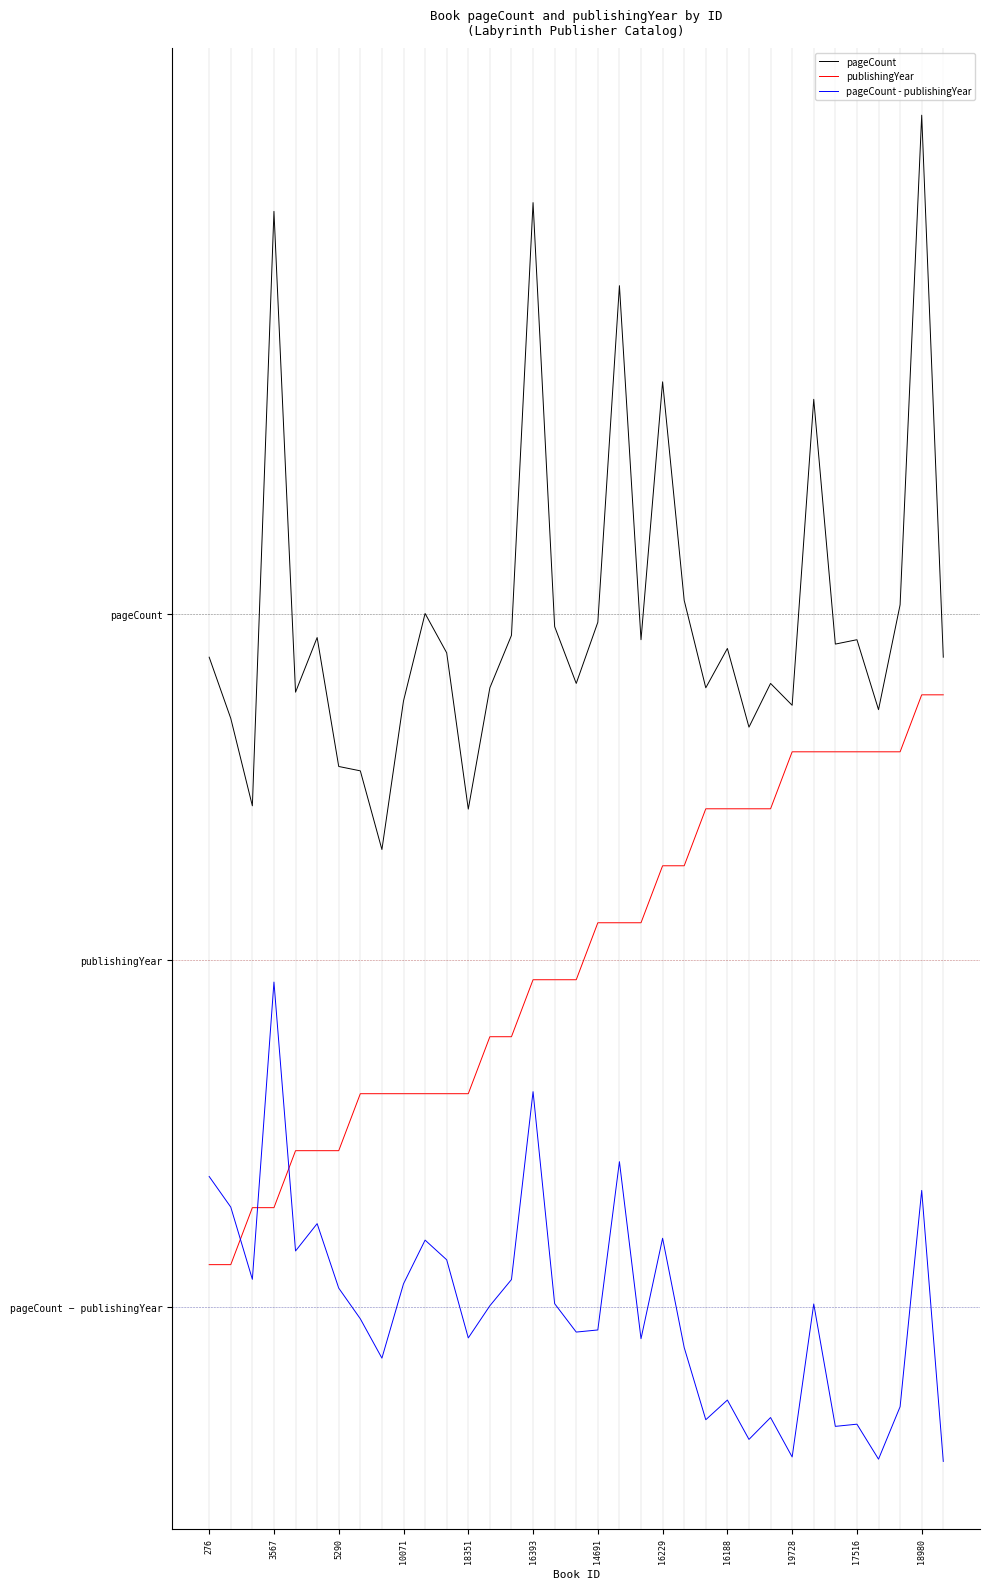

What is the maximum value for publishingYear?

3.5